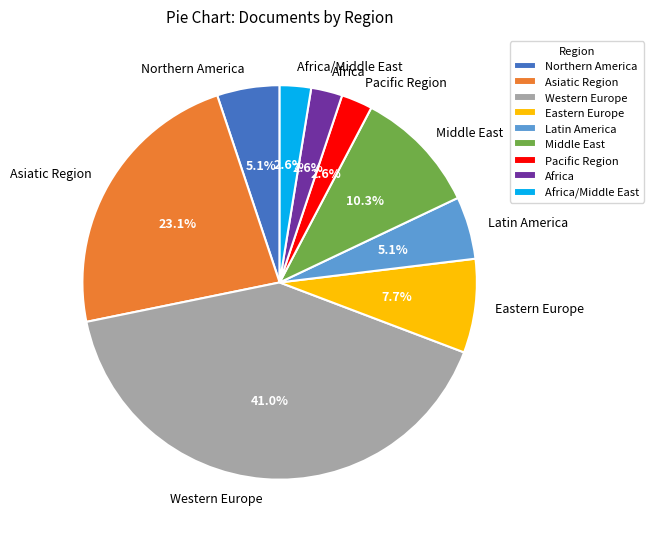

True or false: Northern America accounts for 5% of the total.

True